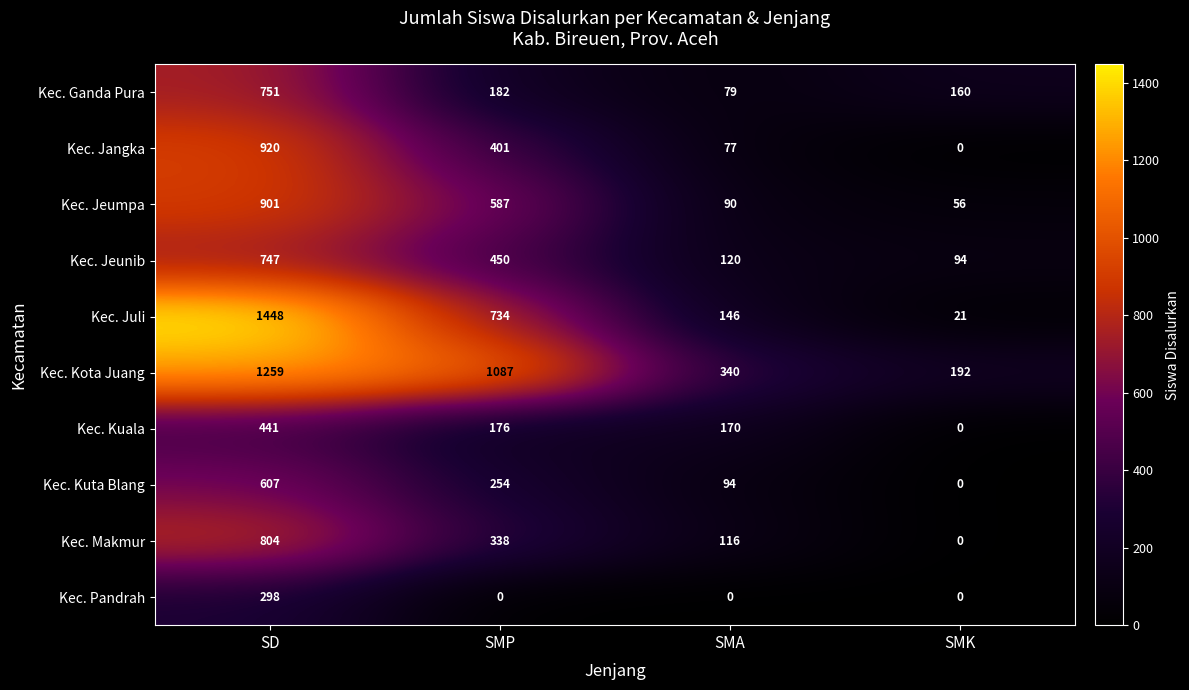

The Kec. Jeumpa series shows 45 at SMA. True or false?

False